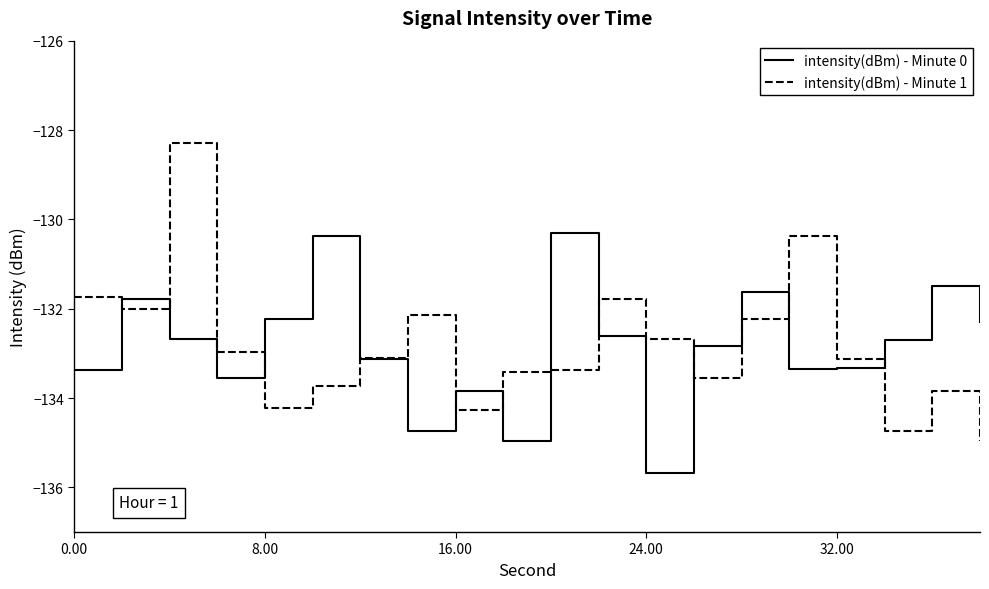

What is the average value of the intensity(dBm) - Minute 0 series?

-132.8